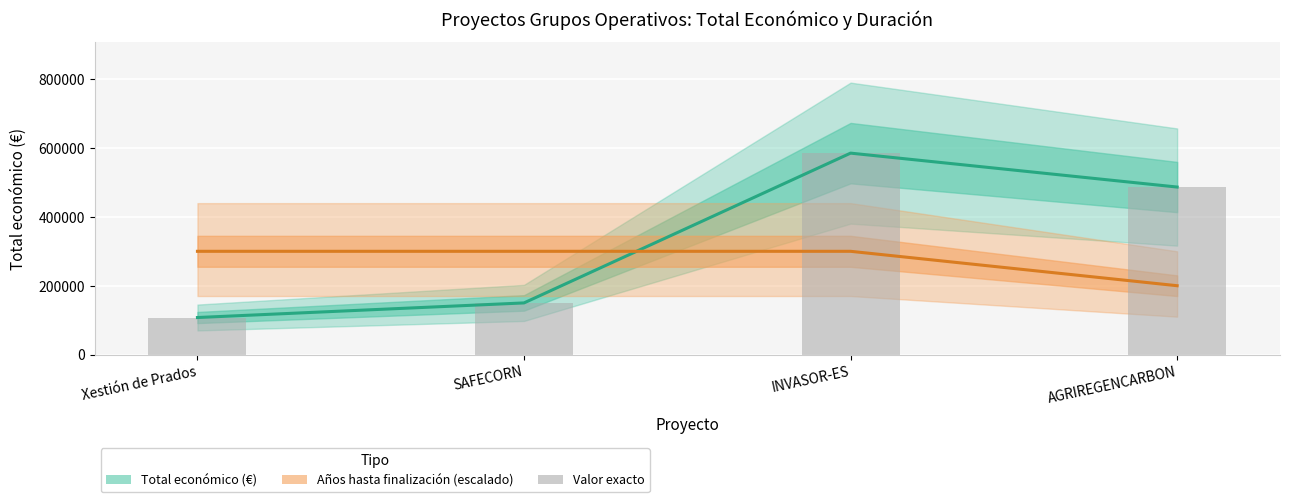

The chart shows a value of 107555 at Xestión de Prados. True or false?

True